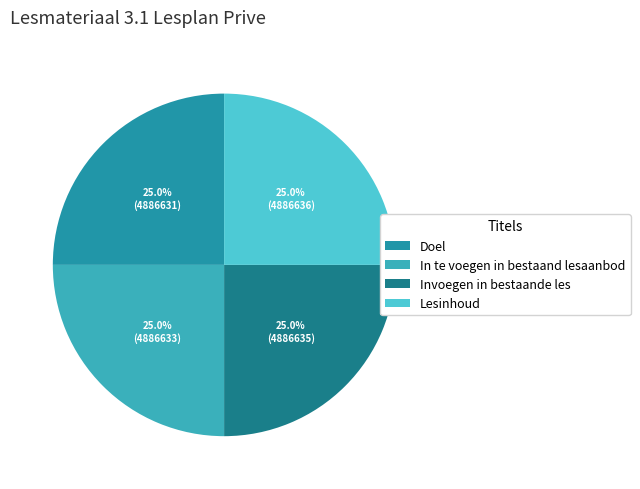

Rank the categories by value from highest to lowest.

Lesinhoud, Invoegen in bestaande les, In te voegen in bestaand lesaanbod, Doel